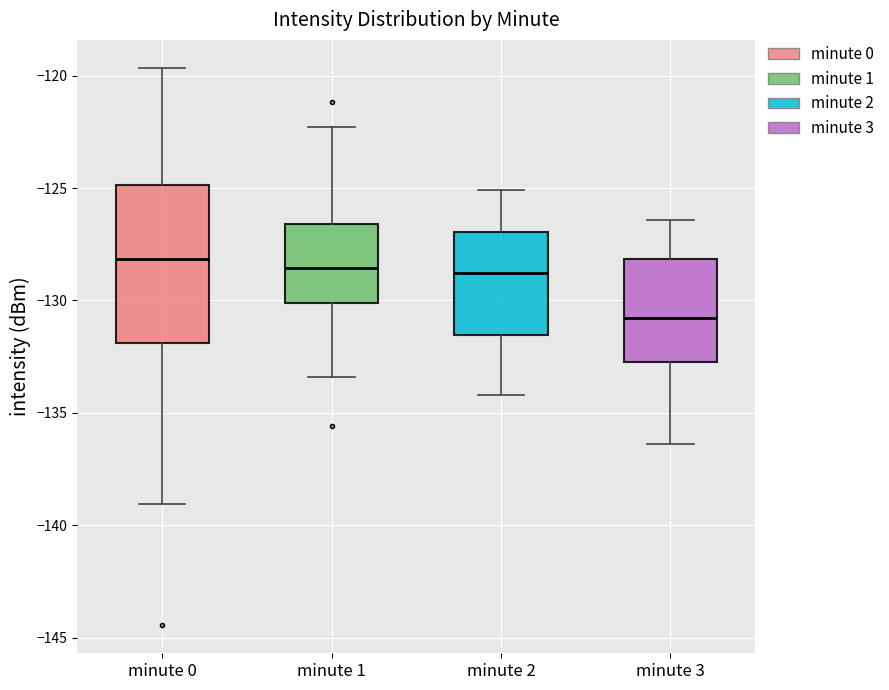

Reading left to right, read every box against the y-axis: the position of its median line, the range the box covers, and the ends of its whiskers. The values are not printed on the chart, so give them approximately, as read against the axis.

minute 0: median -128.0, box -132.0 to -125.0, whiskers -139.0 to -119.5
minute 1: median -128.5, box -130.0 to -126.5, whiskers -133.5 to -122.5
minute 2: median -129.0, box -131.5 to -127.0, whiskers -134.0 to -125.0
minute 3: median -131.0, box -132.5 to -128.0, whiskers -136.5 to -126.5